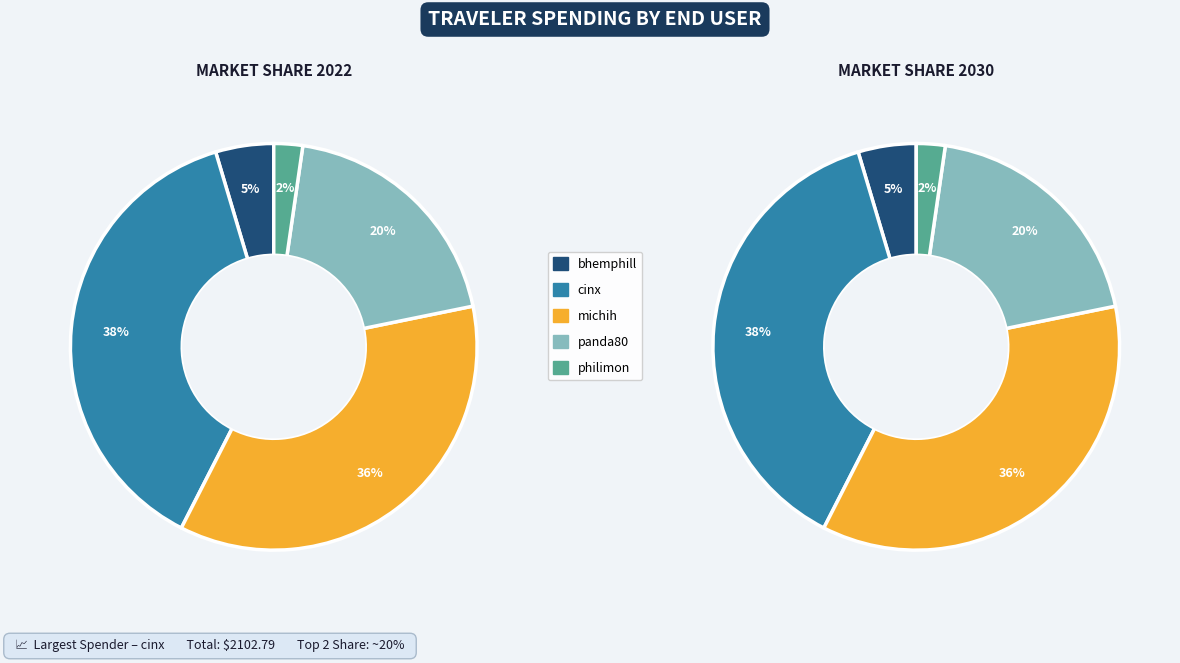

To the nearest percent, what portion does philimon represent?

2%